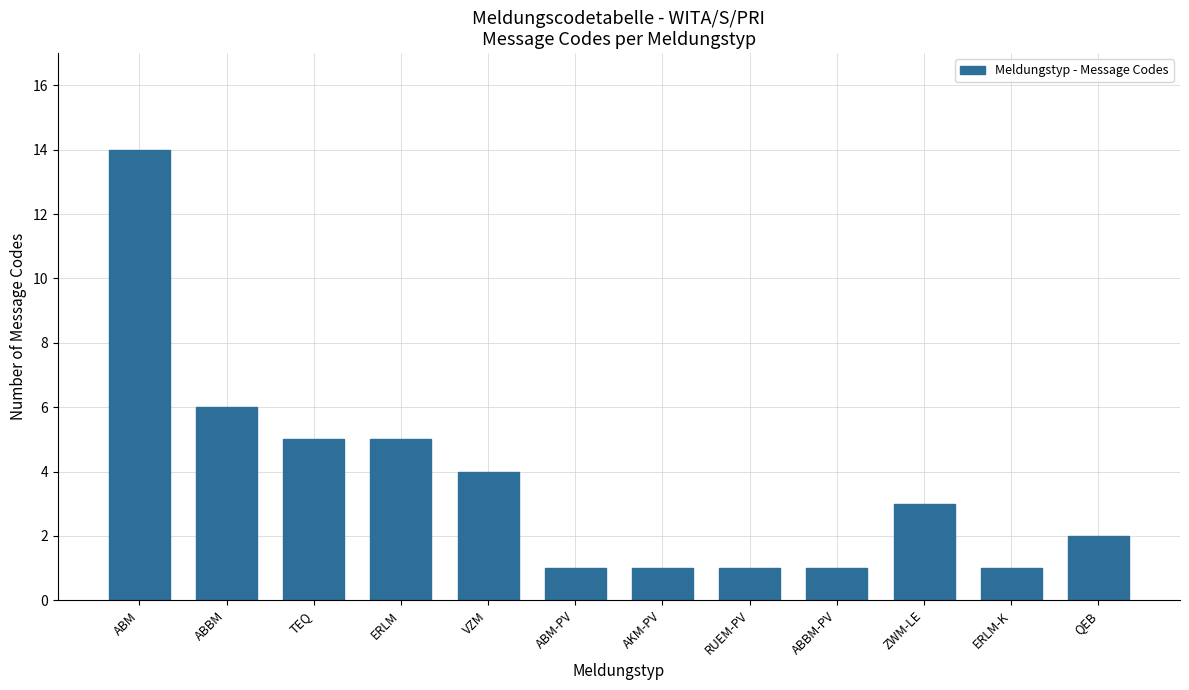

Reading right to left, what are all the values shown in this chart?

QEB=2	ERLM-K=1	ZWM-LE=3	ABBM-PV=1	RUEM-PV=1	AKM-PV=1	ABM-PV=1	VZM=4	ERLM=5	TEQ=5	ABBM=6	ABM=14